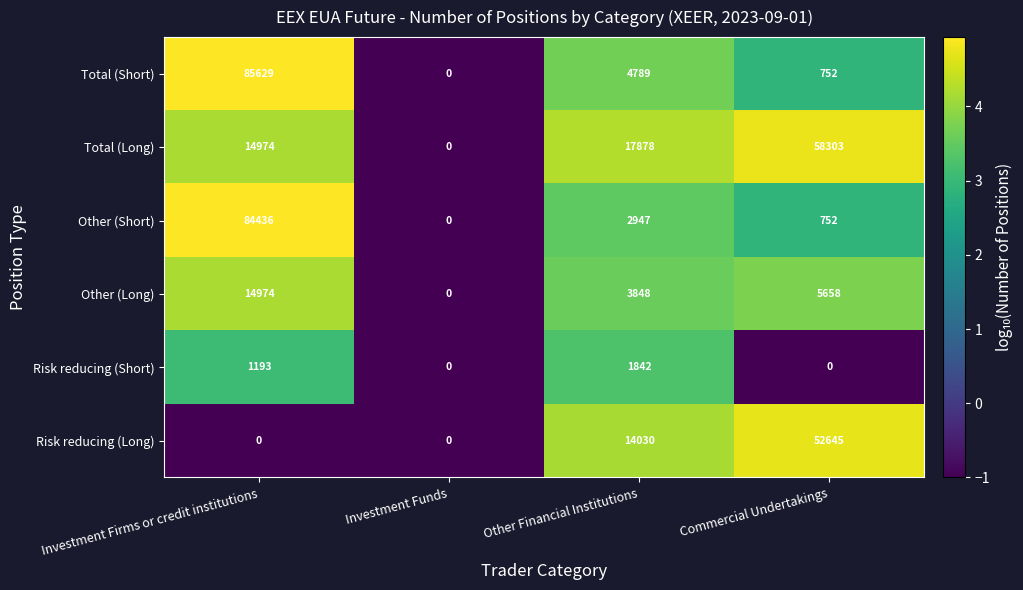

The Total (Short) series shows 0 at Investment Funds. True or false?

True